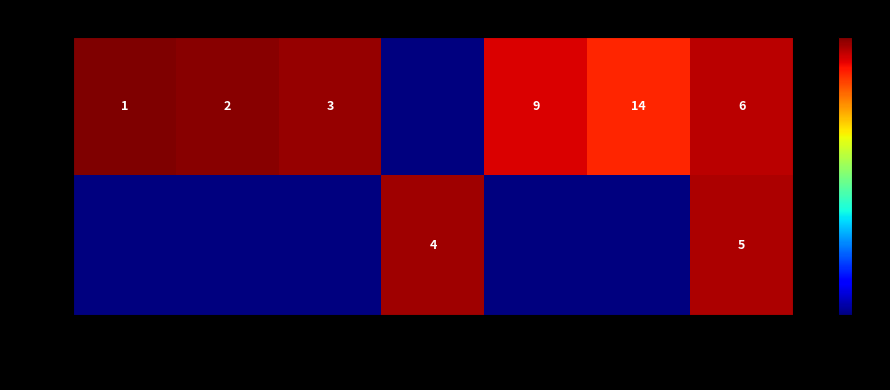

How many series are shown in this chart?

2